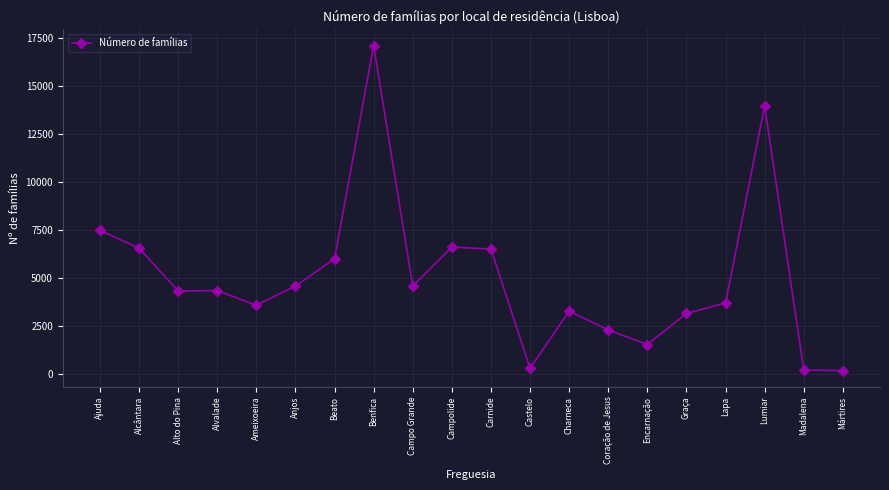

What is the change in value from Anjos to Graça?

-1428